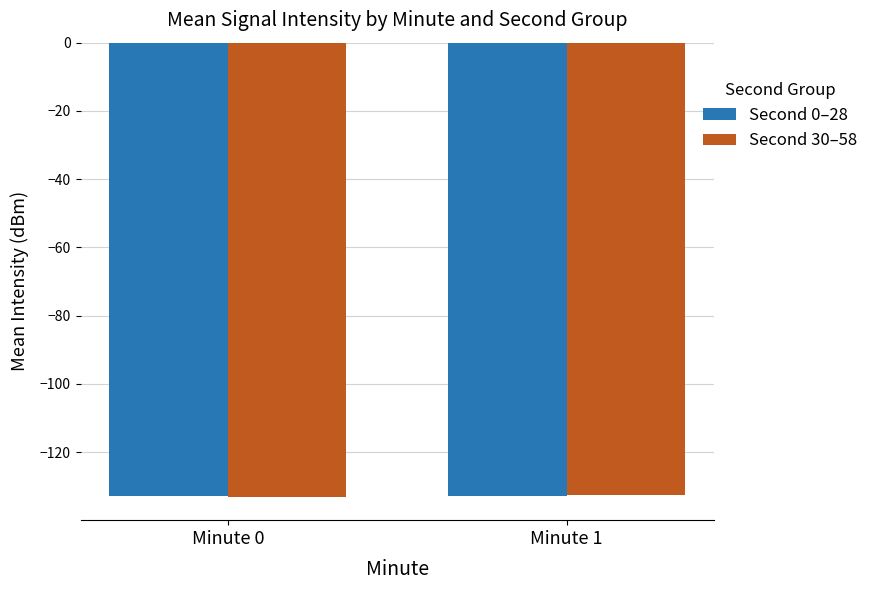

What is the maximum value for Second 0–28?

-132.7